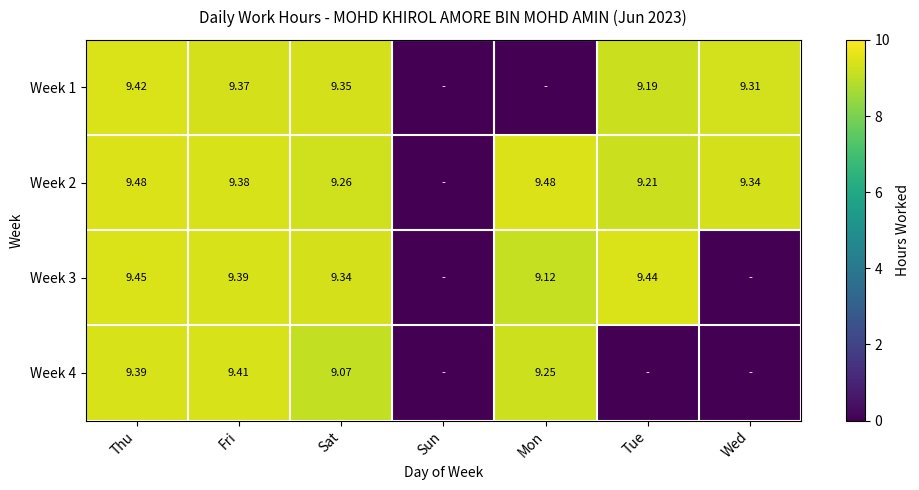

Is the value of Week 3 at Mon greater than the value of Week 1 at Fri?

No